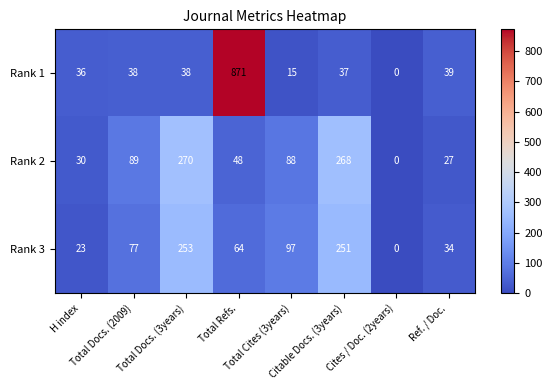

Rank the series by their maximum value, from highest to lowest.

Rank 1, Rank 2, Rank 3